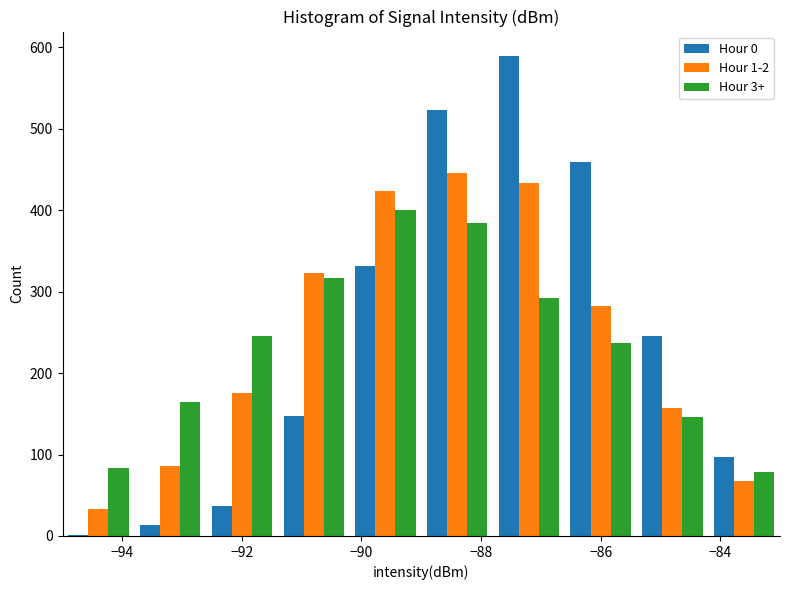

In the Hour 3+ series, which range on the x-axis has the tallest bar?

-90.2 to -89.0